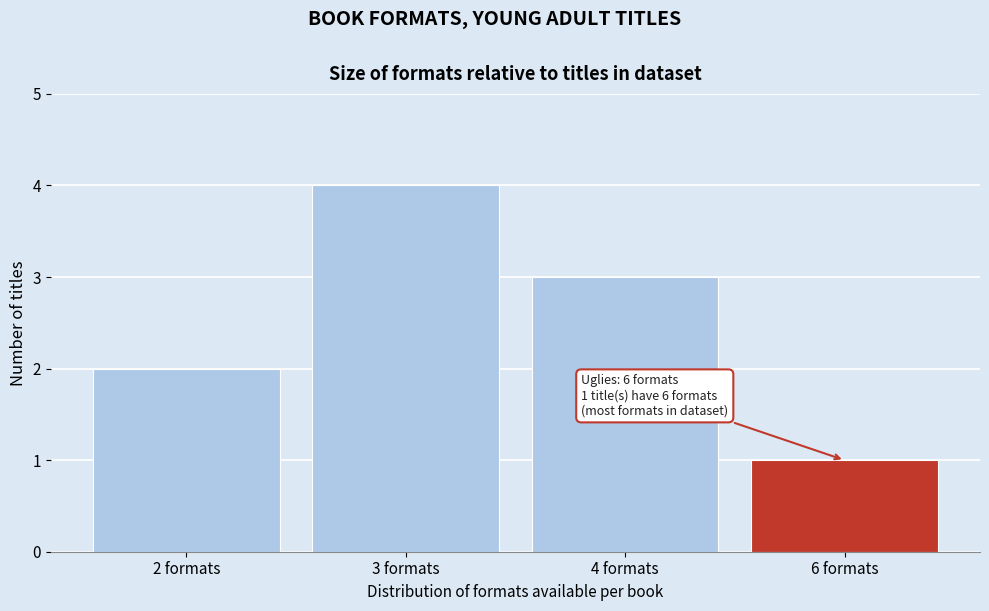

Reading left to right, transcribe all the data shown in this chart.

2 formats=2	3 formats=4	4 formats=3	6 formats=1